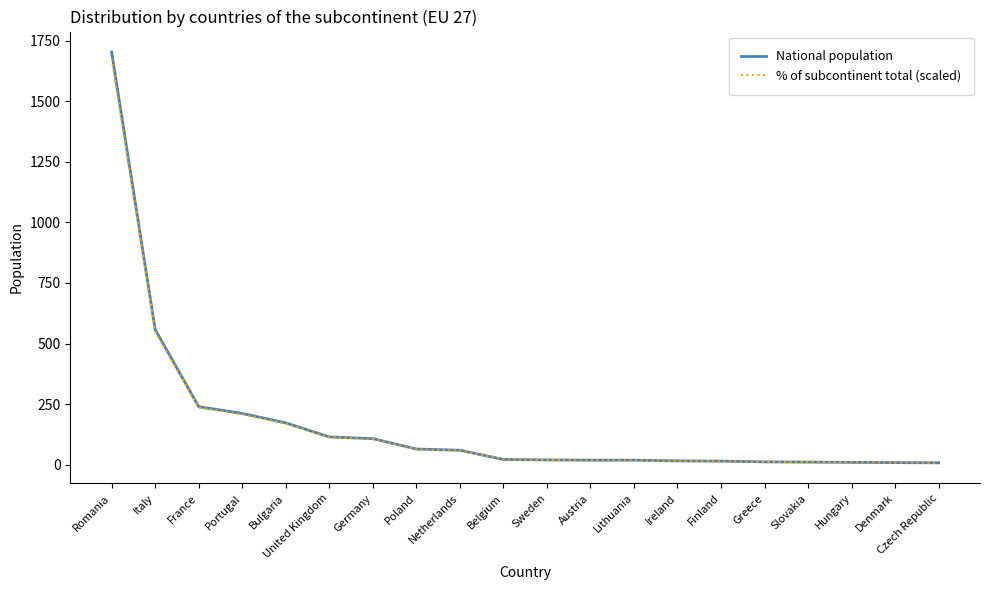

What is the average value of the % of subcontinent total (scaled) series?

166.2